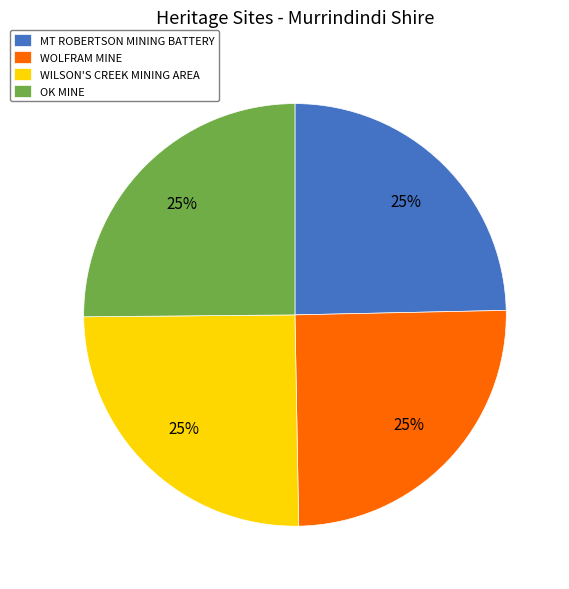

To the nearest percent, what portion does OK MINE represent?

25%